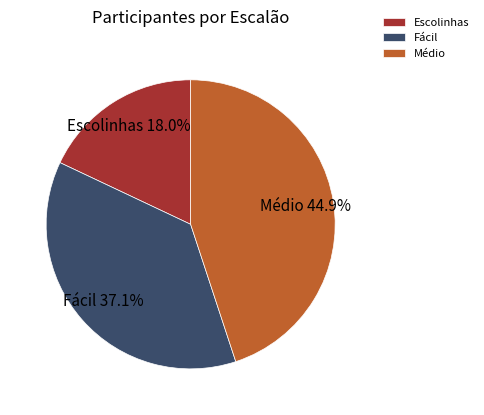

To the nearest percent, what is the combined percentage of Médio and Escolinhas?

63%